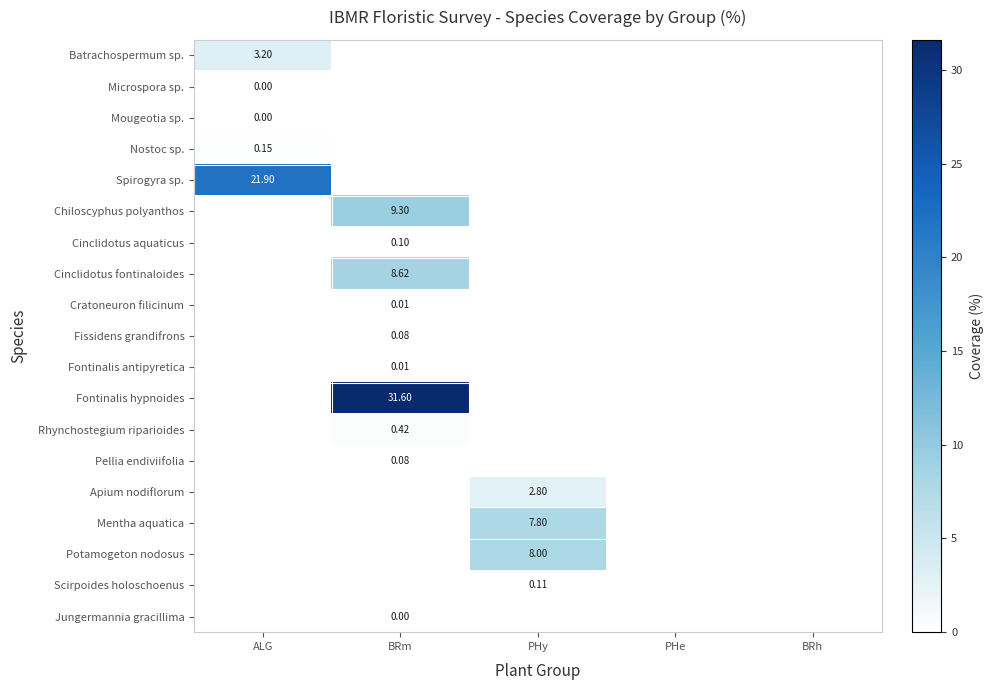

What is the maximum value for Mentha aquatica?

7.8